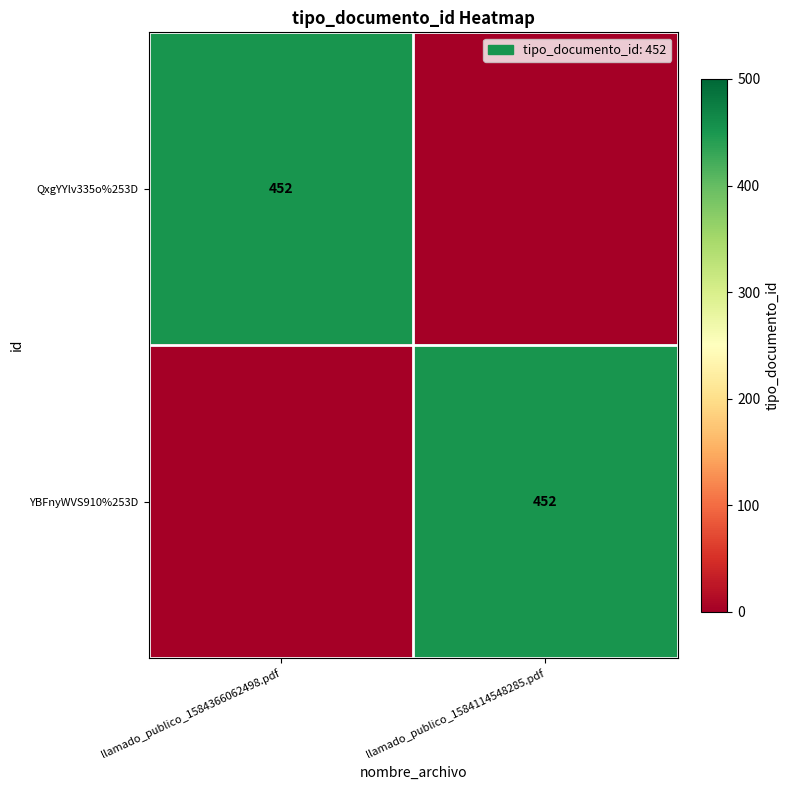

True or false: QxgYYlv335o%253D has a value of 452 at llamado_publico_1584366062498.pdf.

True